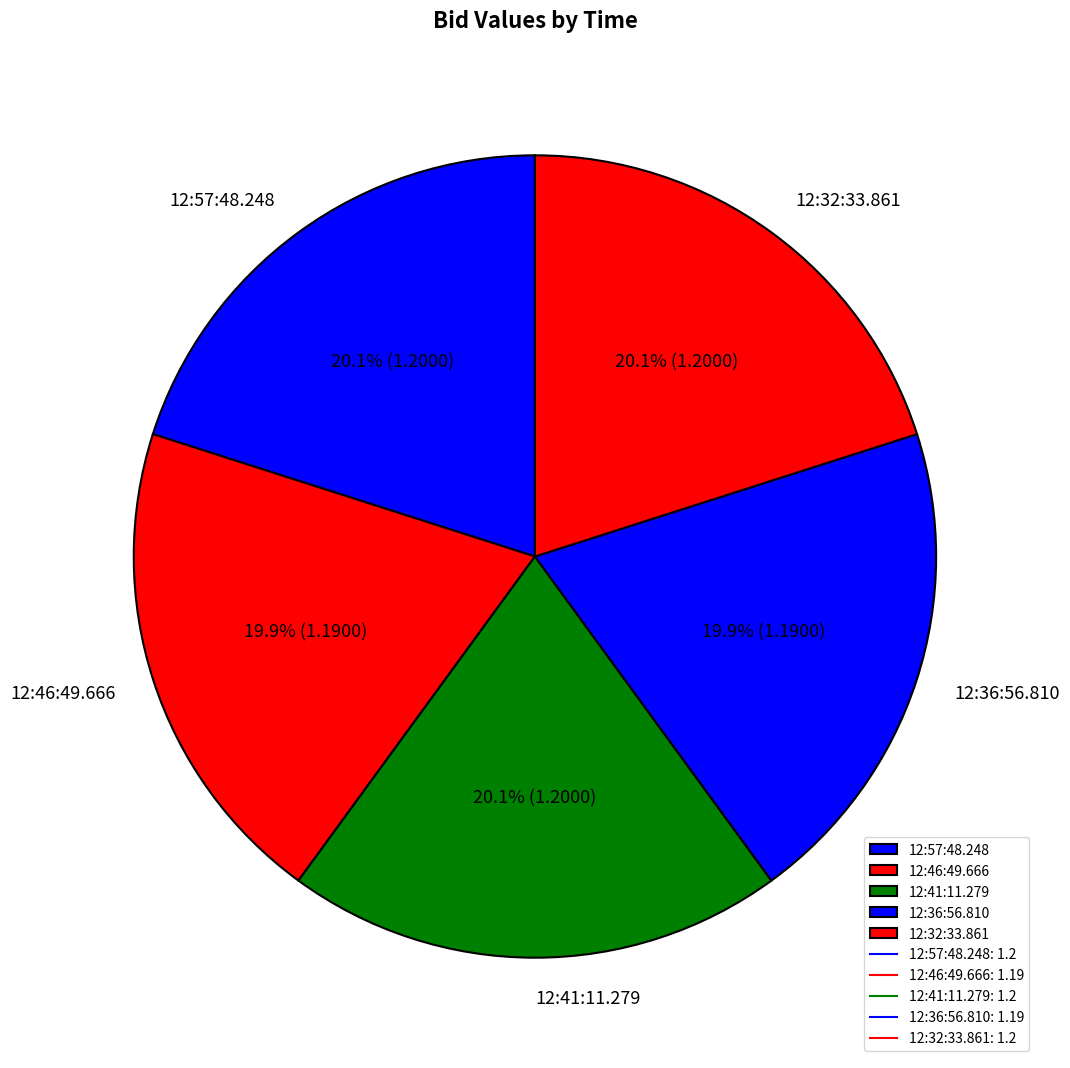

How many segments does this pie chart have?

5